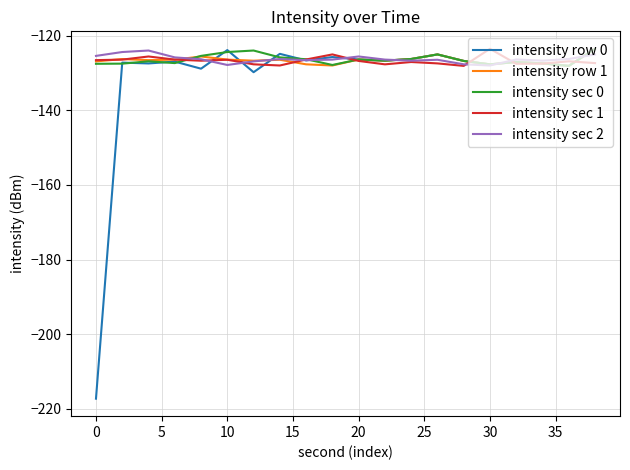

What is the highest value of the intensity sec 2 series?

-124.0